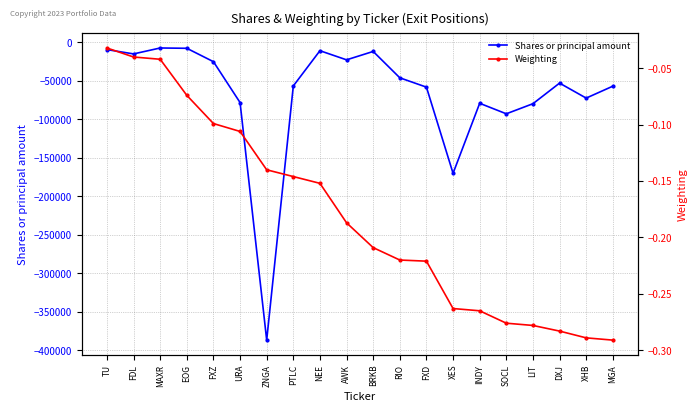

What is the lowest value of the Shares or principal amount series?

-386700